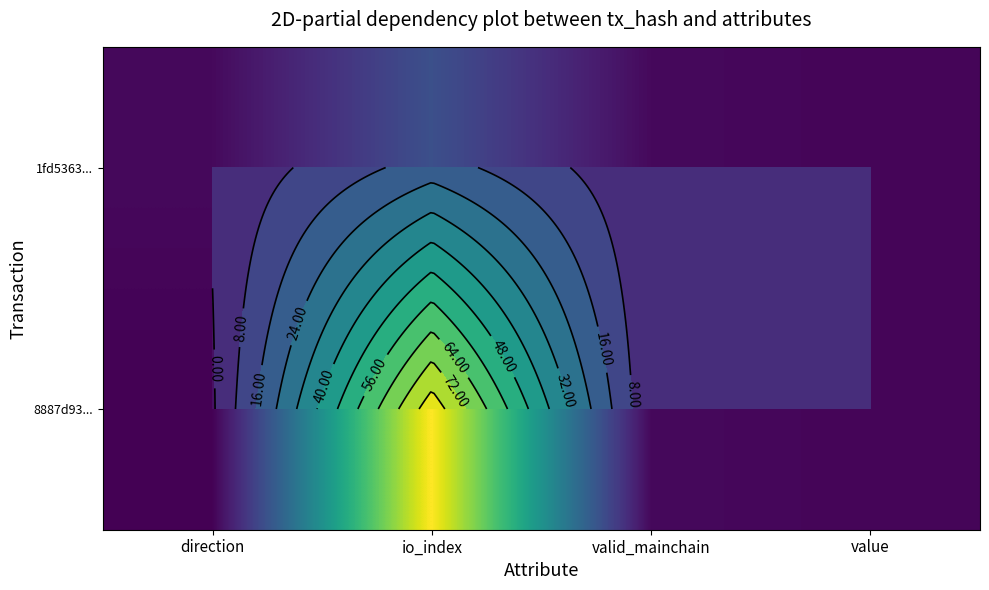

Read the 1fd5363... value at io_index.

20.0